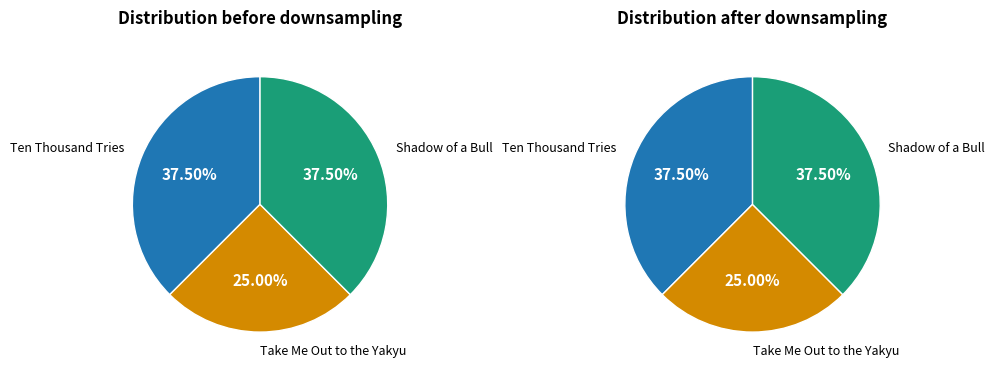

To the nearest percent, what portion does Shadow of a Bull represent?

38%